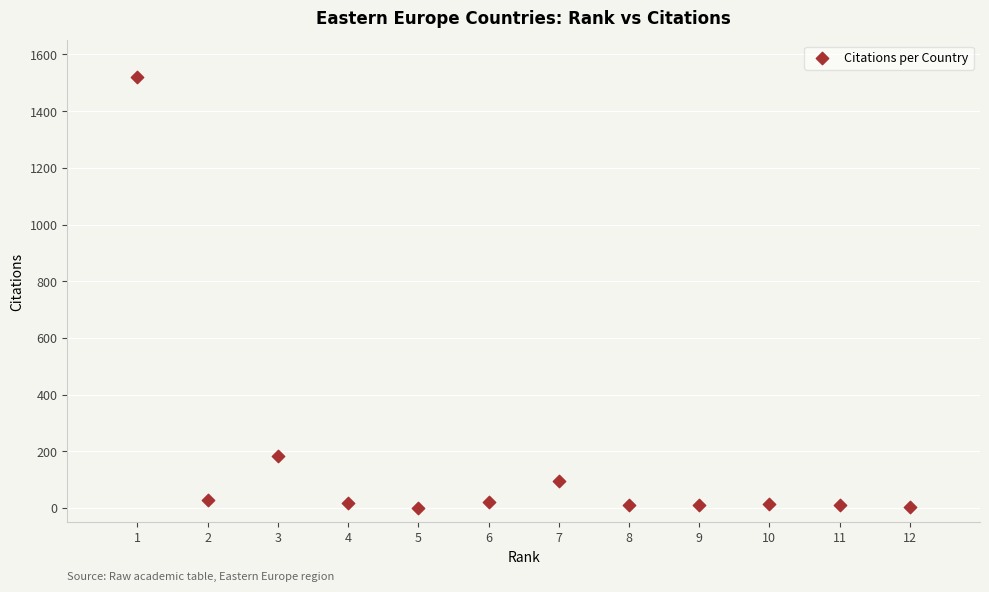

What Y value in the scatter plot is closest to 760?

185